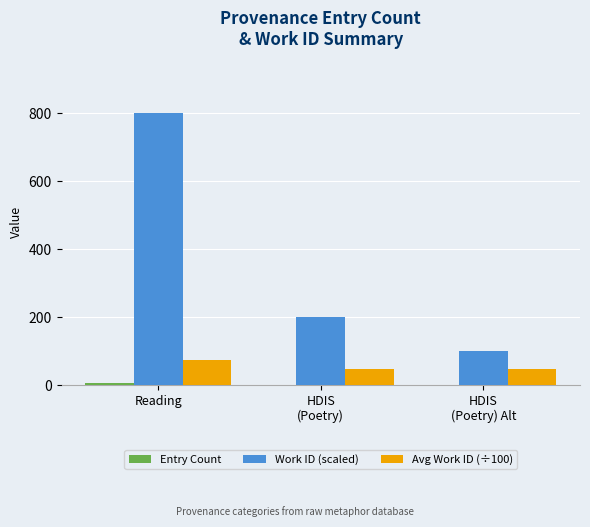

What is the sum of all Work ID (scaled) values?

1100.0